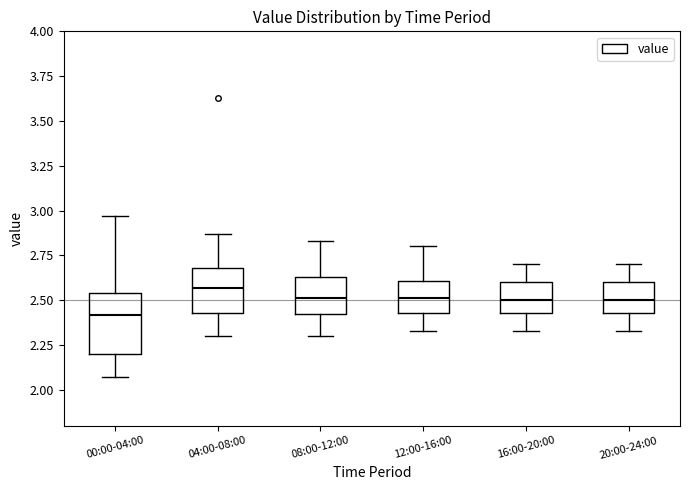

Comparing the boxes themselves (not the whiskers), which one is the tallest?

00:00-04:00